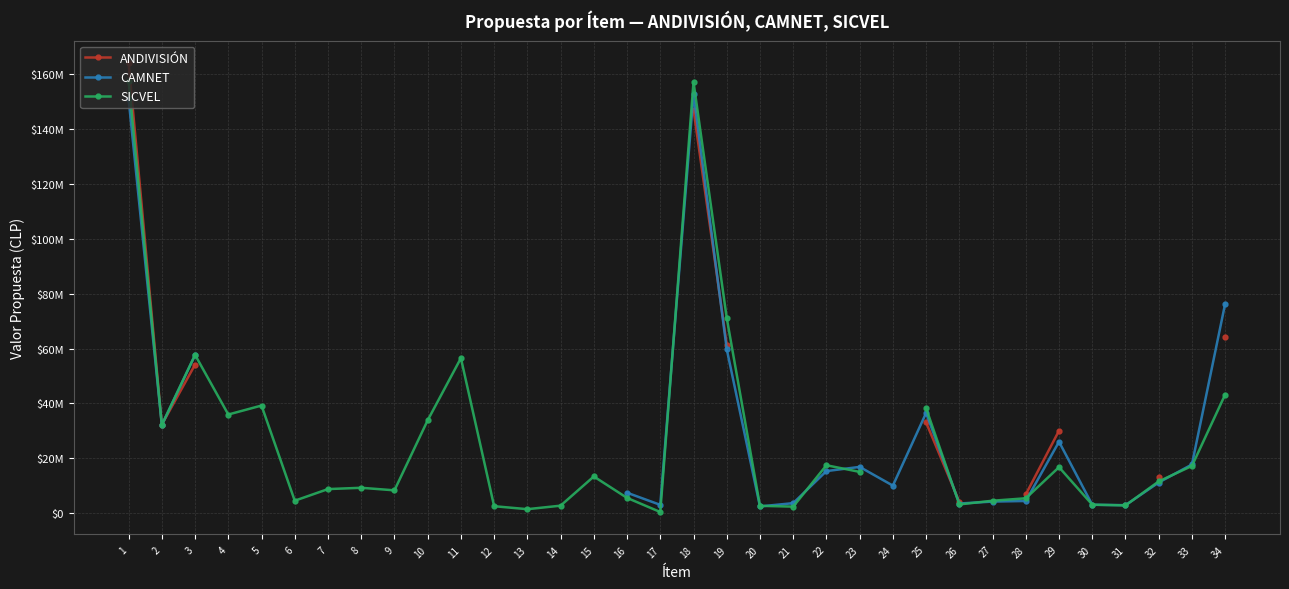

Read the SICVEL value at 23.

15085000.0